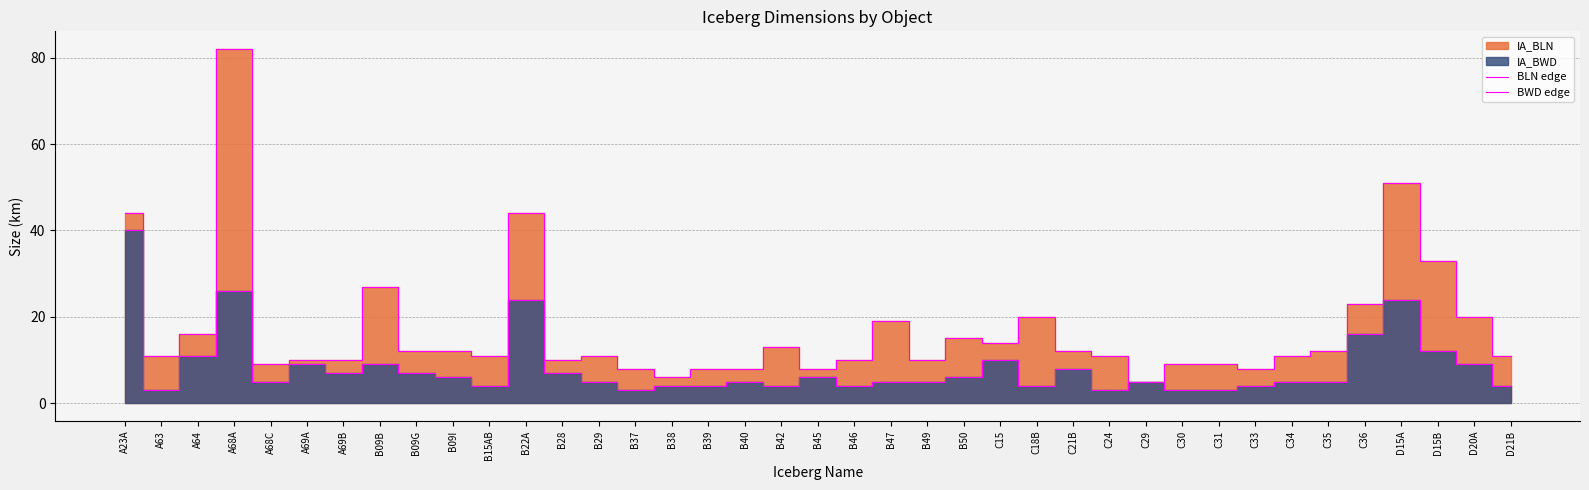

What is the difference between the highest and lowest values at C24?

8